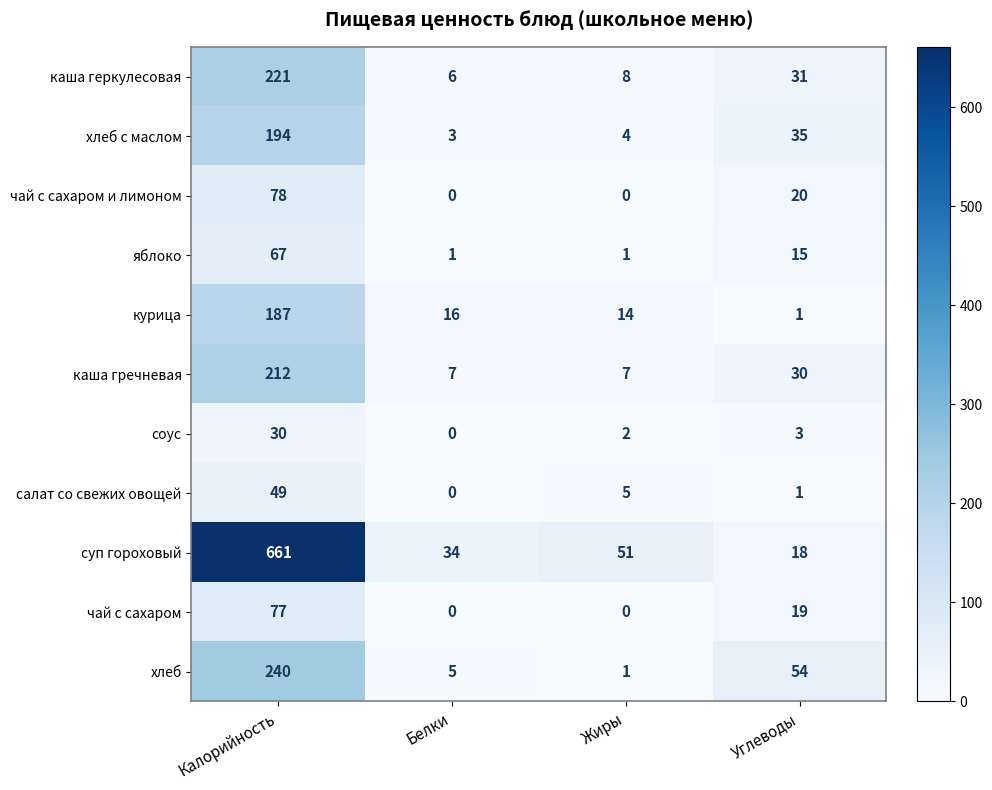

Which series changed the most between Калорийность and Белки?

суп гороховый